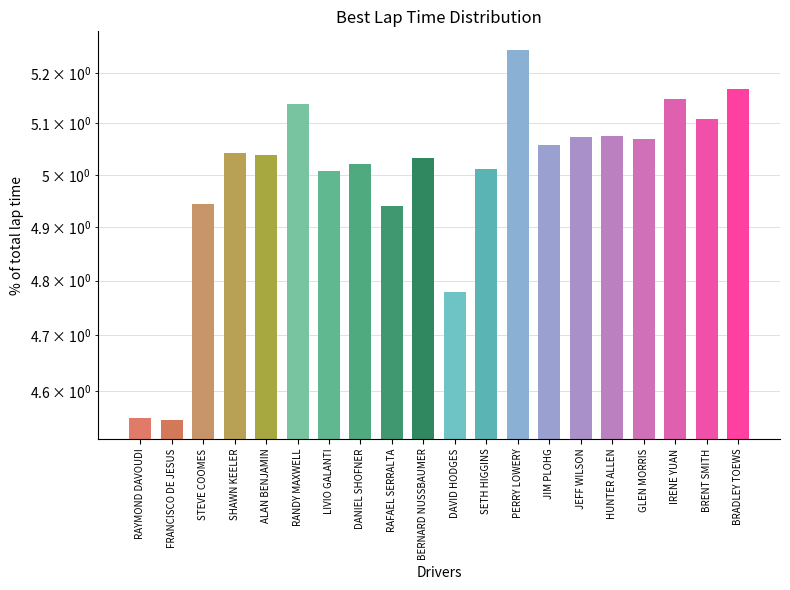

What is the average value?

5.0